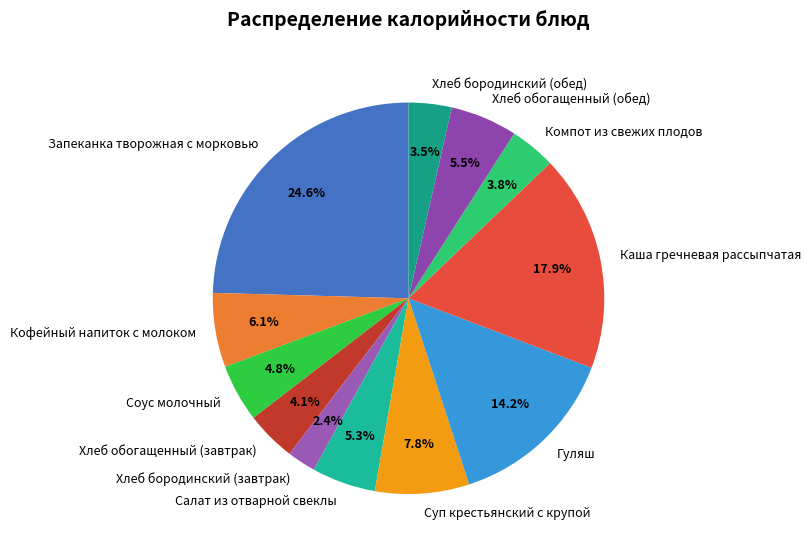

Does Хлеб обогащенный (обед) represent more than half of the total?

No